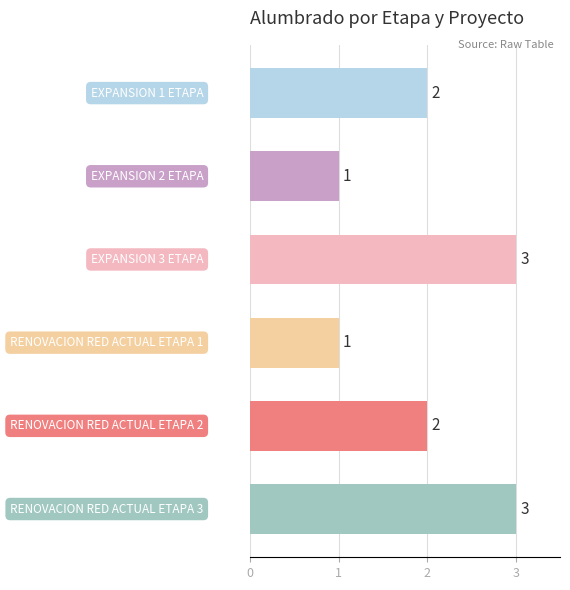

What is the greatest value displayed?

3